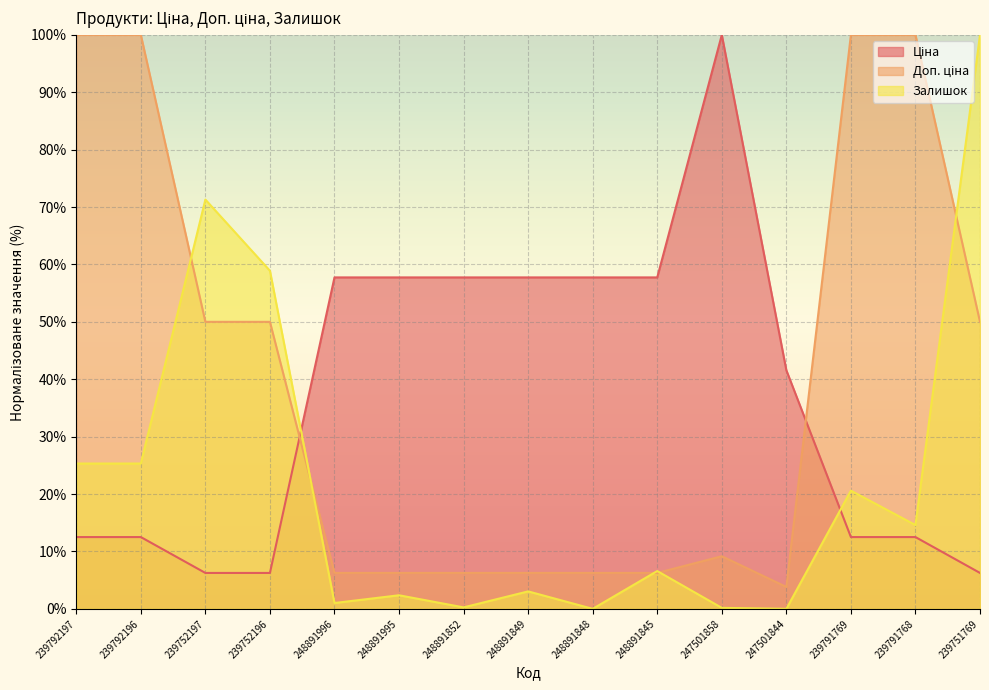

At which category does the chart reach its minimum across all series?

248891848